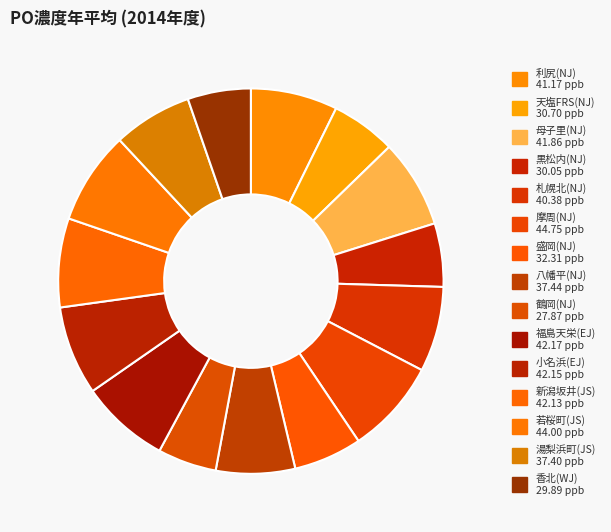

How many slices are in this pie chart?

15